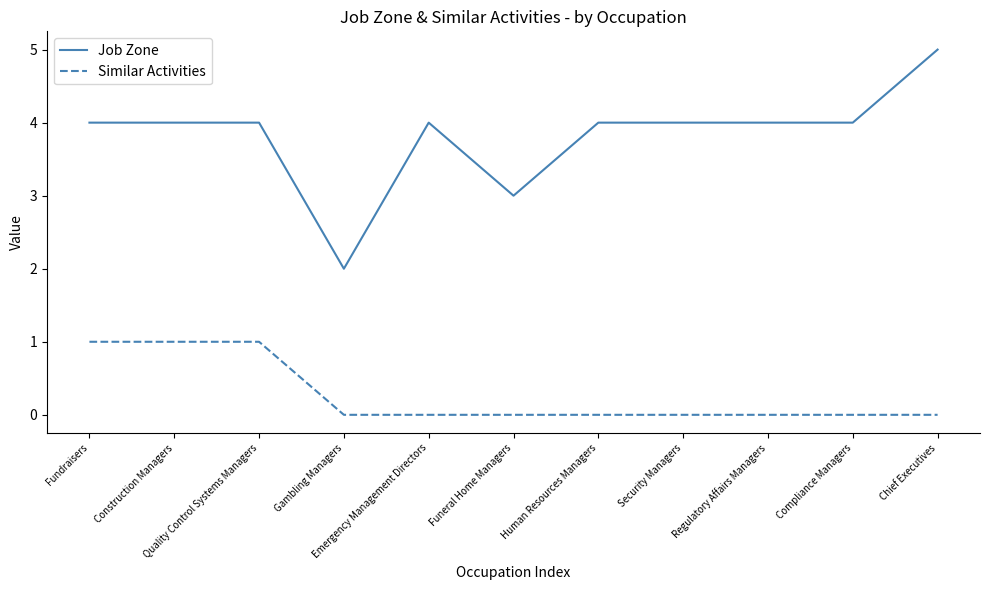

Is the value of Job Zone at Quality Control Systems Managers greater than the value of Similar Activities at Gambling Managers?

Yes